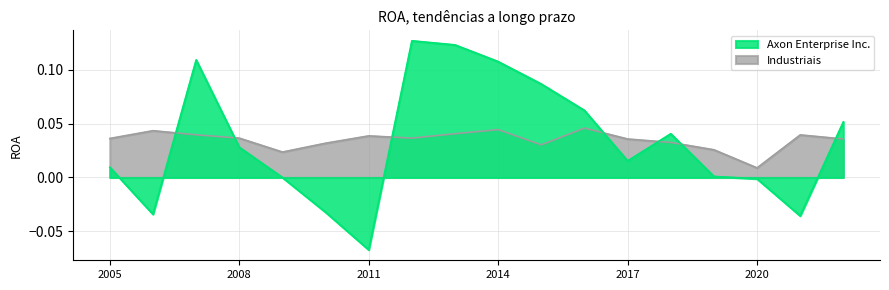

The value of Axon Enterprise Inc. at 2010 is -0.1. True or false?

False